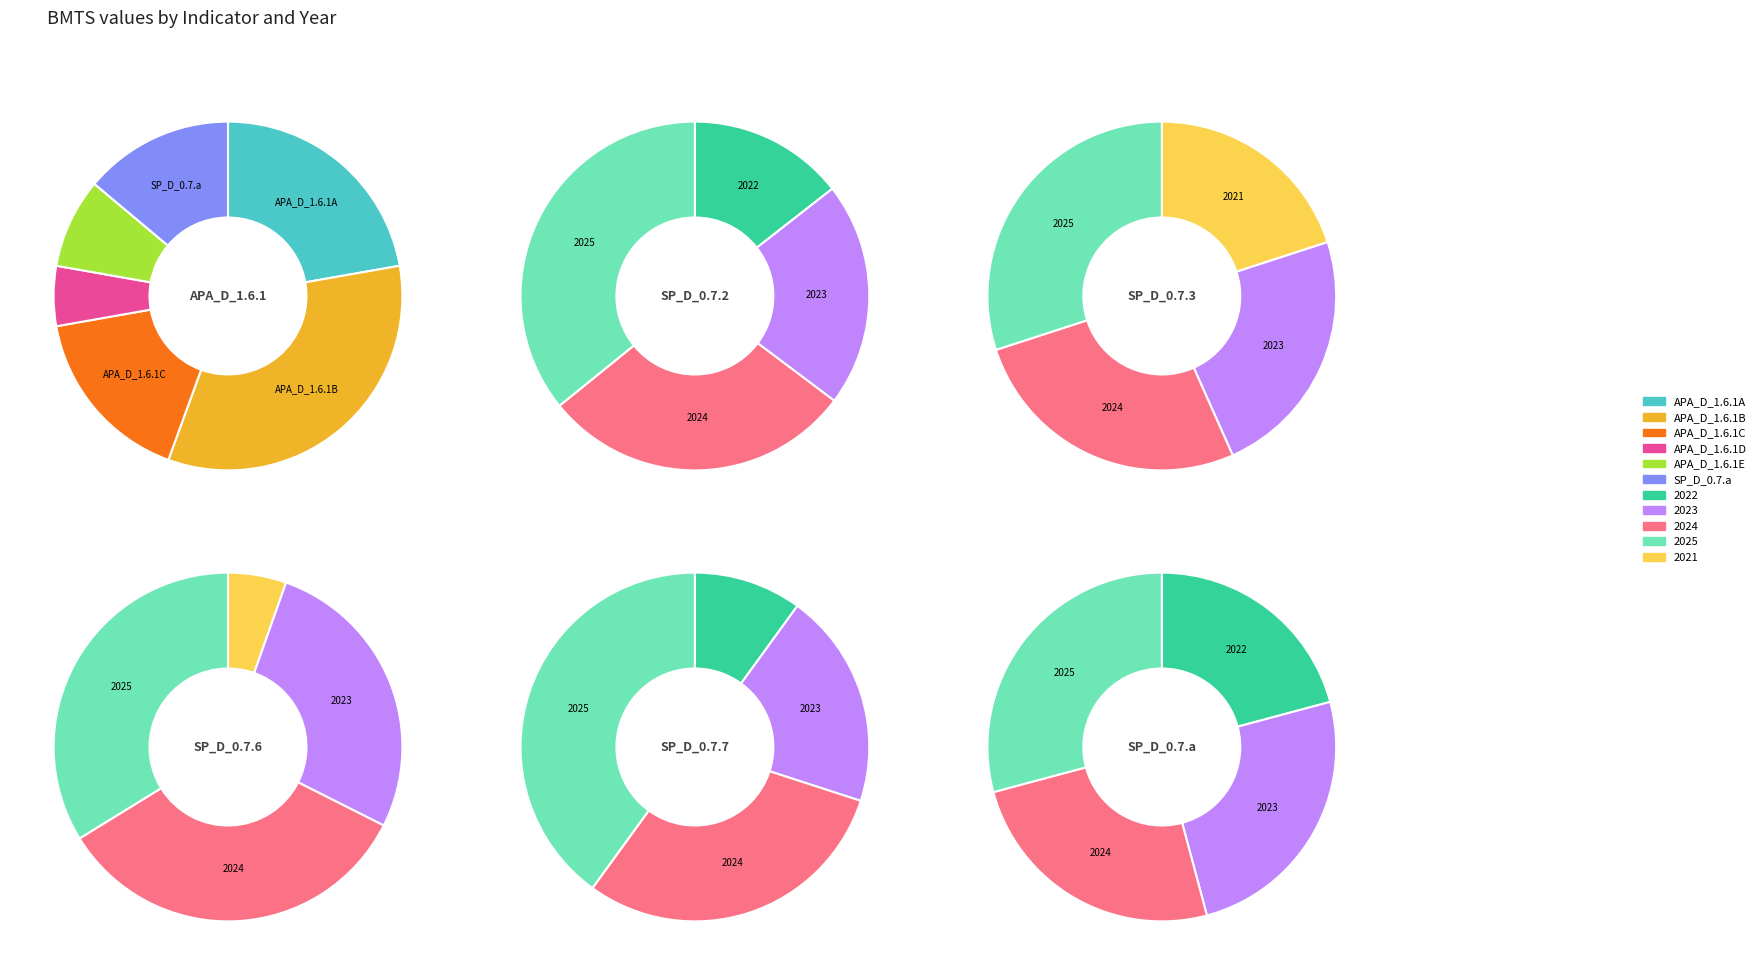

Which series has the largest range (max minus min)?

APA_D_1.6.1